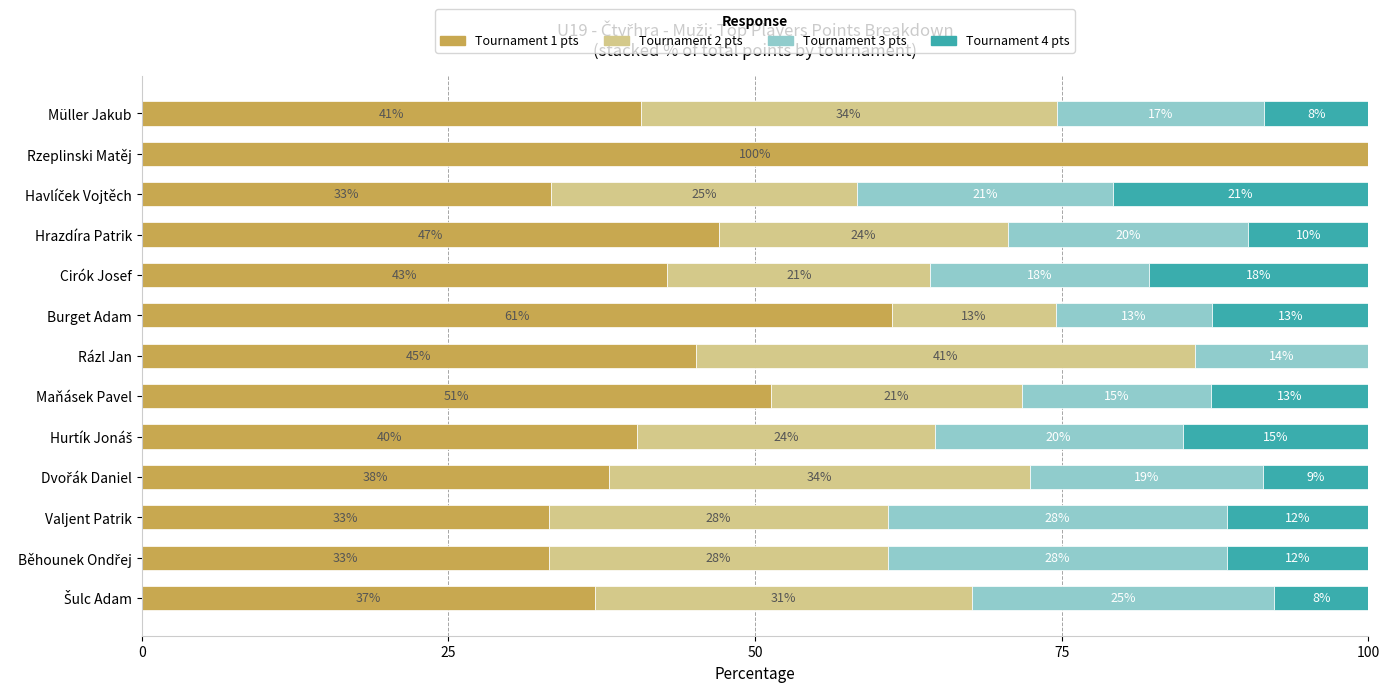

What are all the series names shown in the legend?

Tournament 1 pts, Tournament 2 pts, Tournament 3 pts, Tournament 4 pts